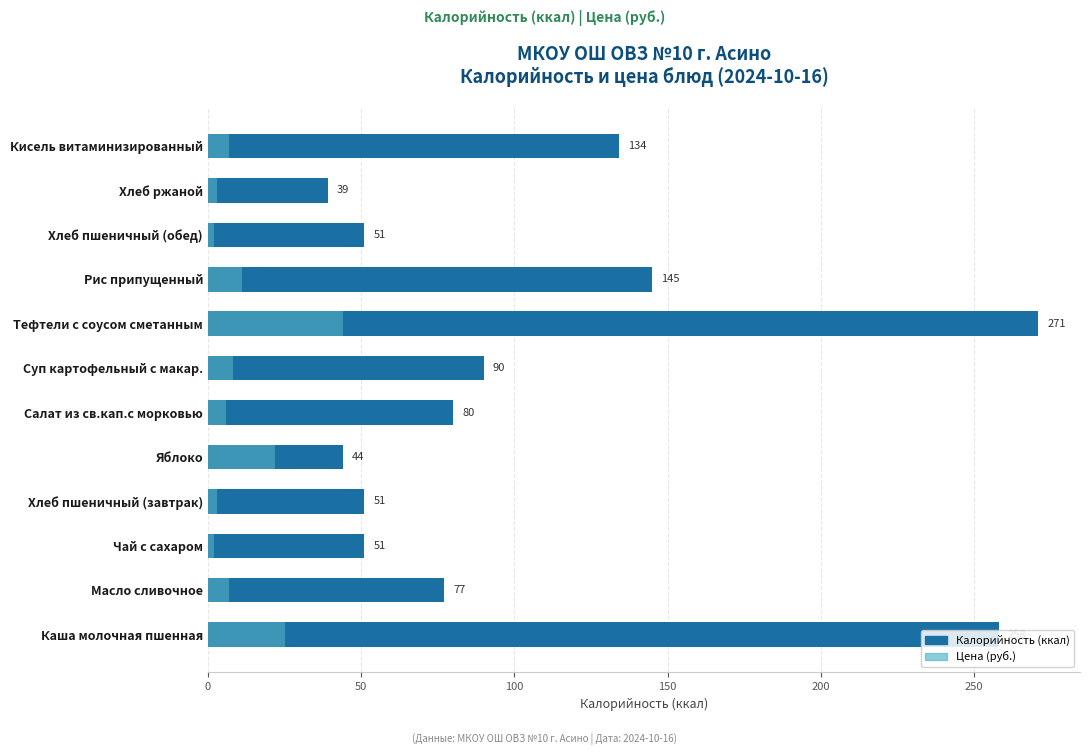

Is the value of Цена (руб.) at Салат из св.кап.с морковью greater than the value of Калорийность (ккал) at Чай с сахаром?

No